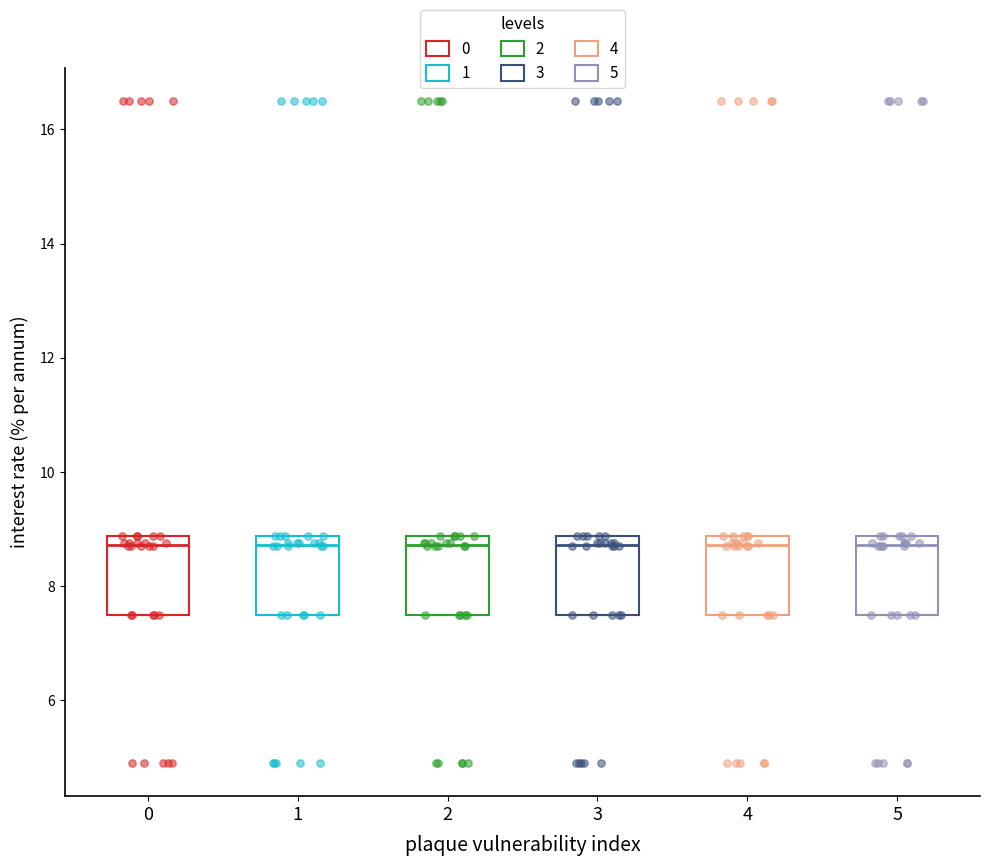

Where is the upper edge of the box at x = 0 on the y-axis? The values are not printed on the chart, so give them approximately, as read against the axis.

8.8